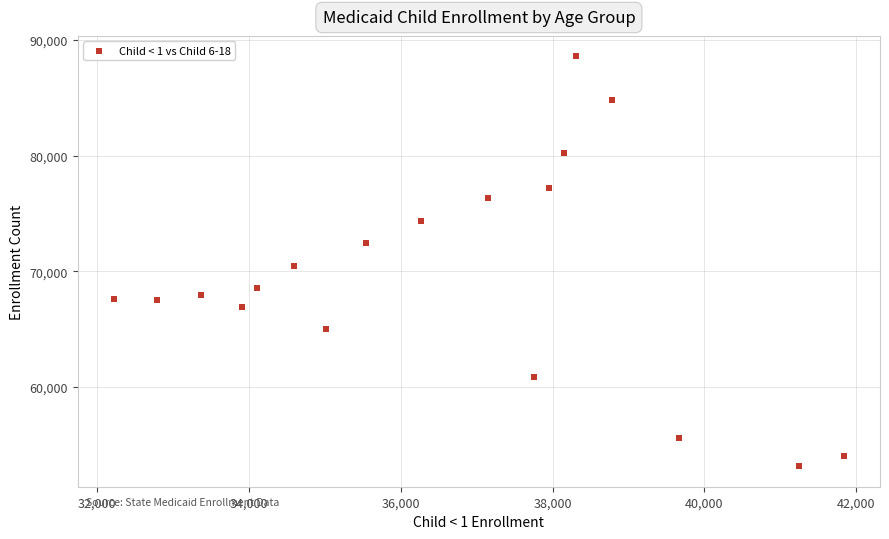

What is the range of Y values (max minus min)?

35411